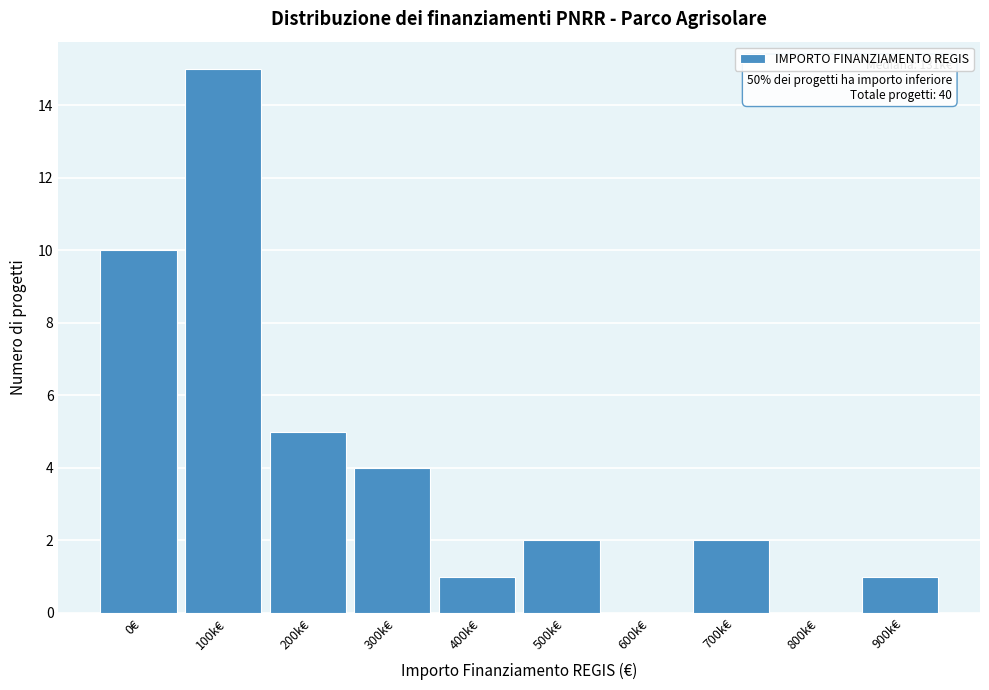

Reading right to left, list all the values displayed in this chart.

900k€=1	800k€=0	700k€=2	600k€=0	500k€=2	400k€=1	300k€=4	200k€=5	100k€=15	0€=10